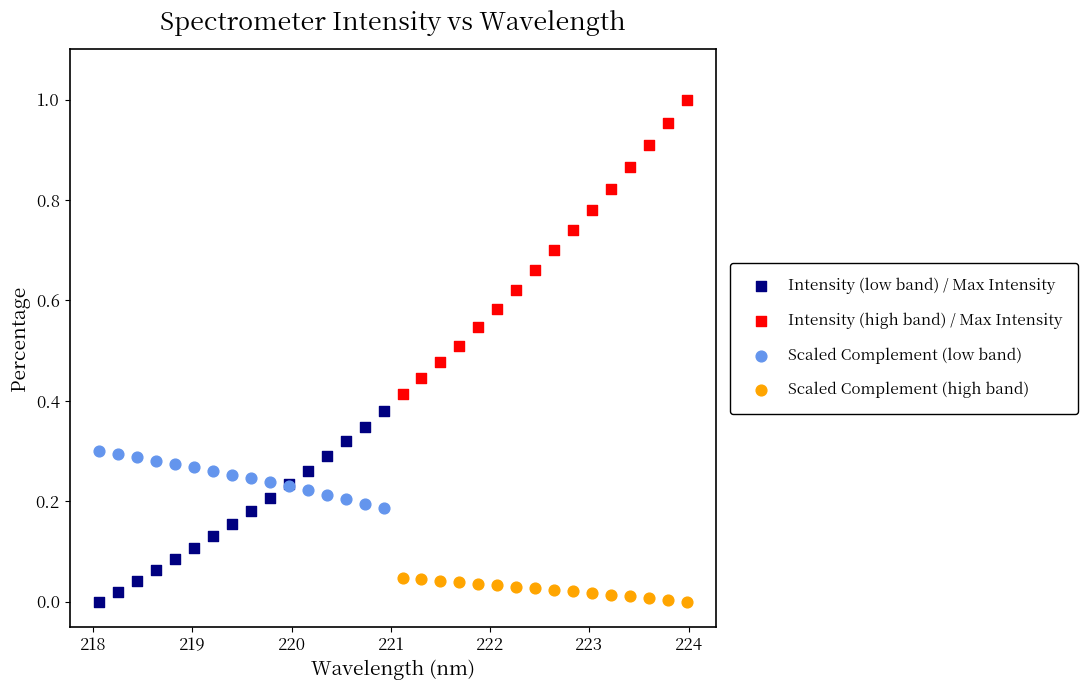

Which series has the largest Y range (max minus min)?

Intensity (high band) / Max Intensity